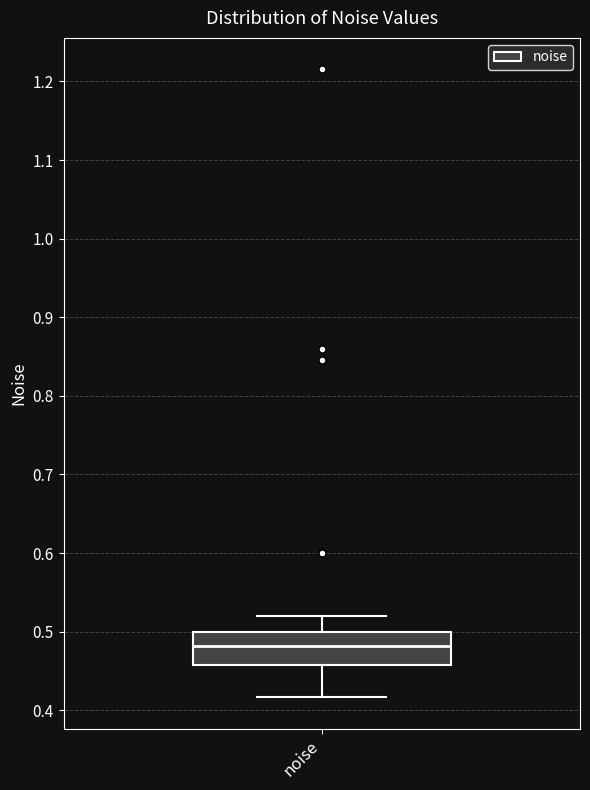

Transcribe this box plot: give where the median line is, the range the box spans, and where the two whiskers end, as read against the y-axis. The values are not printed on the chart, so give them approximately, as read against the axis.

median 0.48, box 0.46 to 0.50, whiskers 0.42 to 0.52